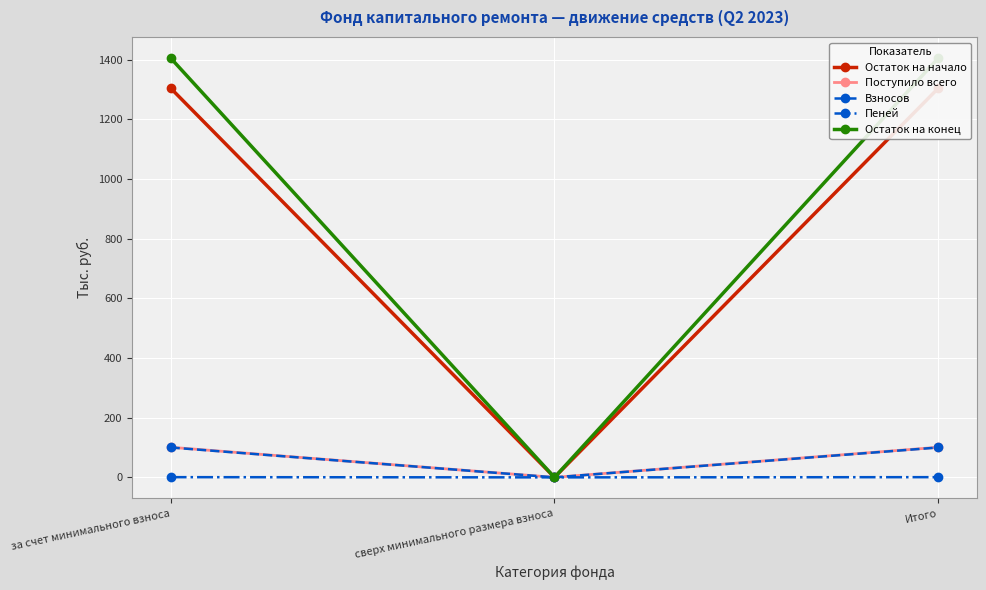

Which category has the lowest value across all series?

сверх минимального размера взноса